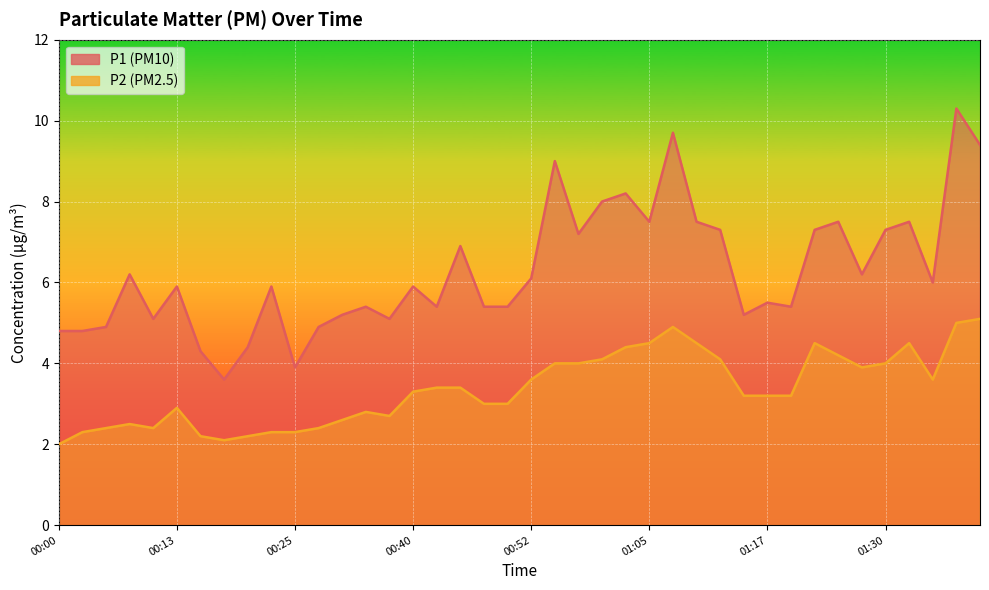

At which category is the sum across all series the highest?

01:37